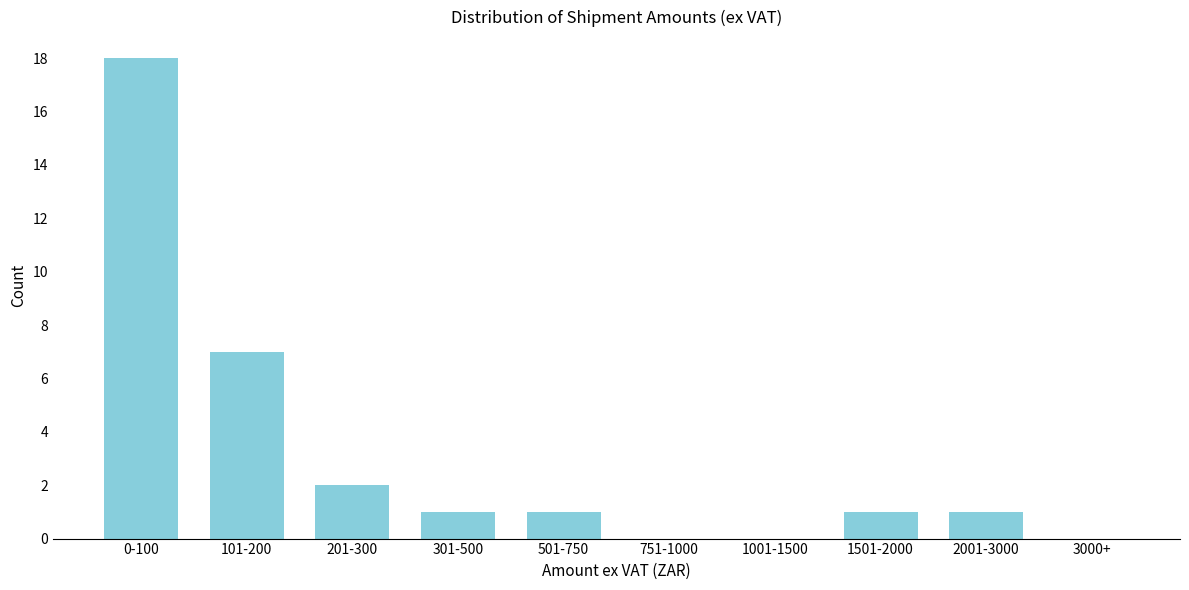

Reading left to right, what are all the values shown in this chart?

0-100=18	101-200=7	201-300=2	301-500=1	501-750=1	751-1000=0	1001-1500=0	1501-2000=1	2001-3000=1	3000+=0